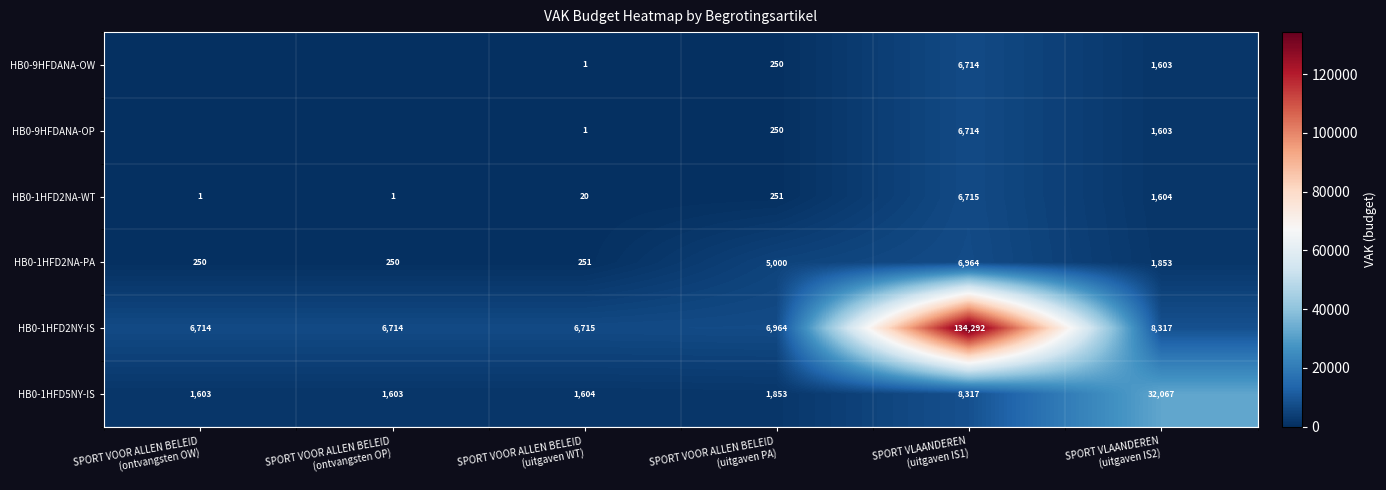

What is the average value of the HB0-1HFD2NA-PA series?

2428